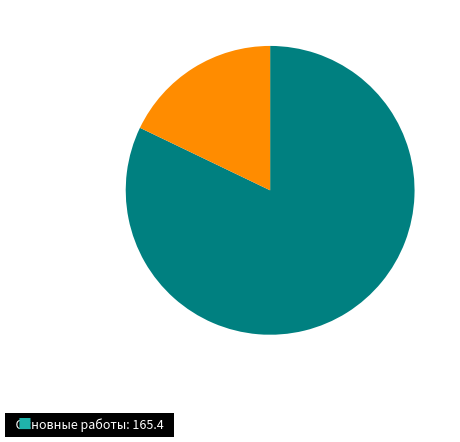

Is there a majority slice in this chart?

Yes